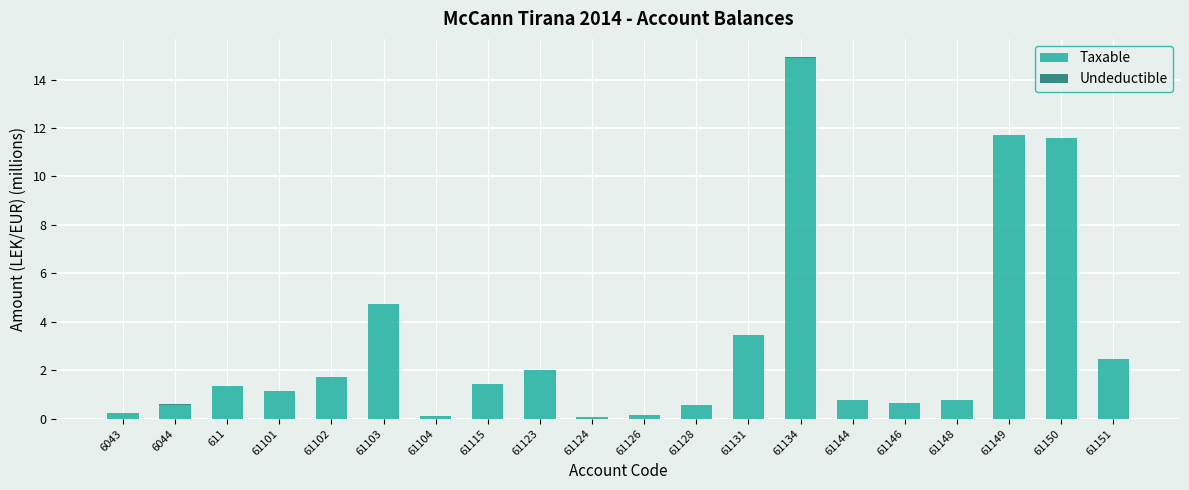

At which label is Taxable closest to 7?

61103